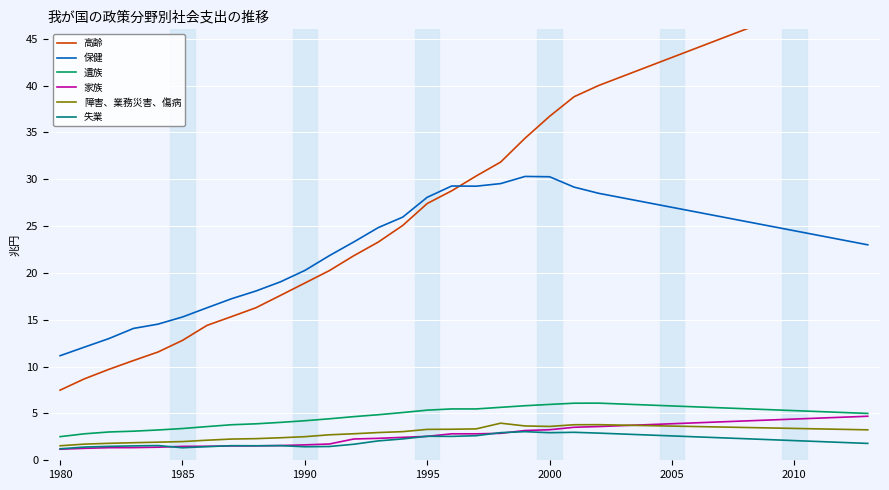

Which category has the lowest value in the 家族 series?

1980